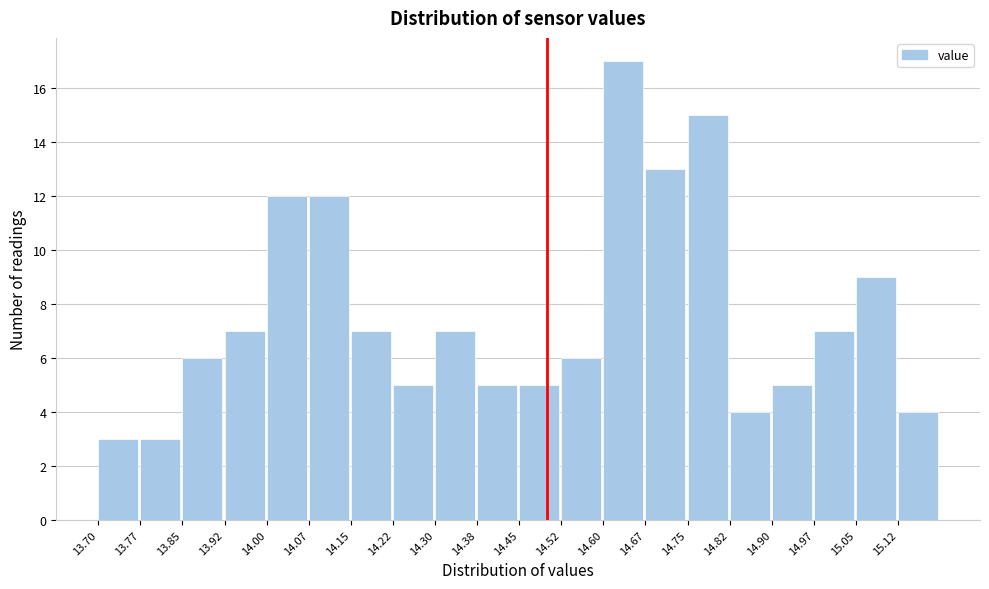

What is the height of the bar covering 14.225 to 14.300 on the x-axis? Neither the bar edges nor the heights are printed on the chart, so give them approximately, as read against the axes.

5